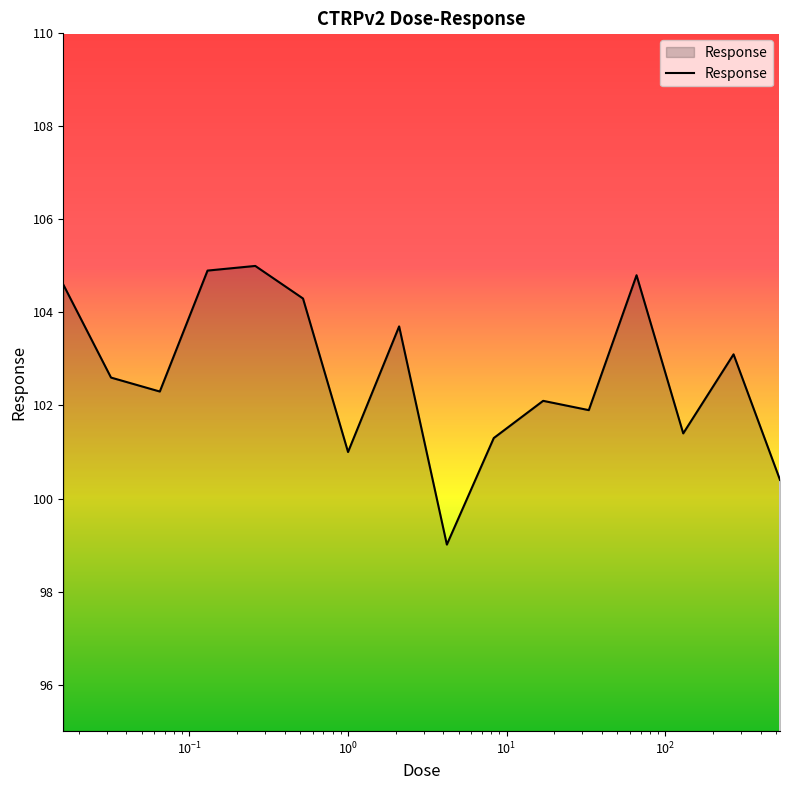

What is the difference between the second highest and minimum values?

5.9